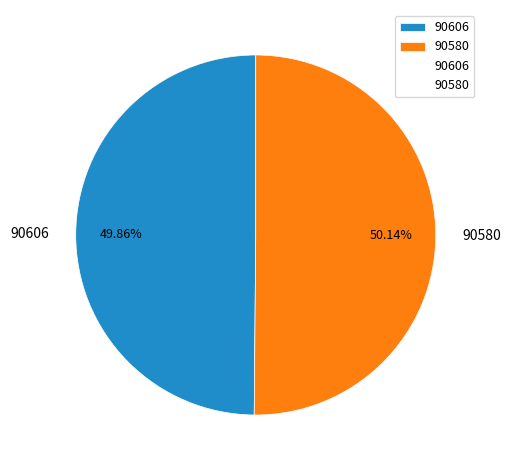

Do 90580 and 90606 together represent more than half of the pie?

Yes